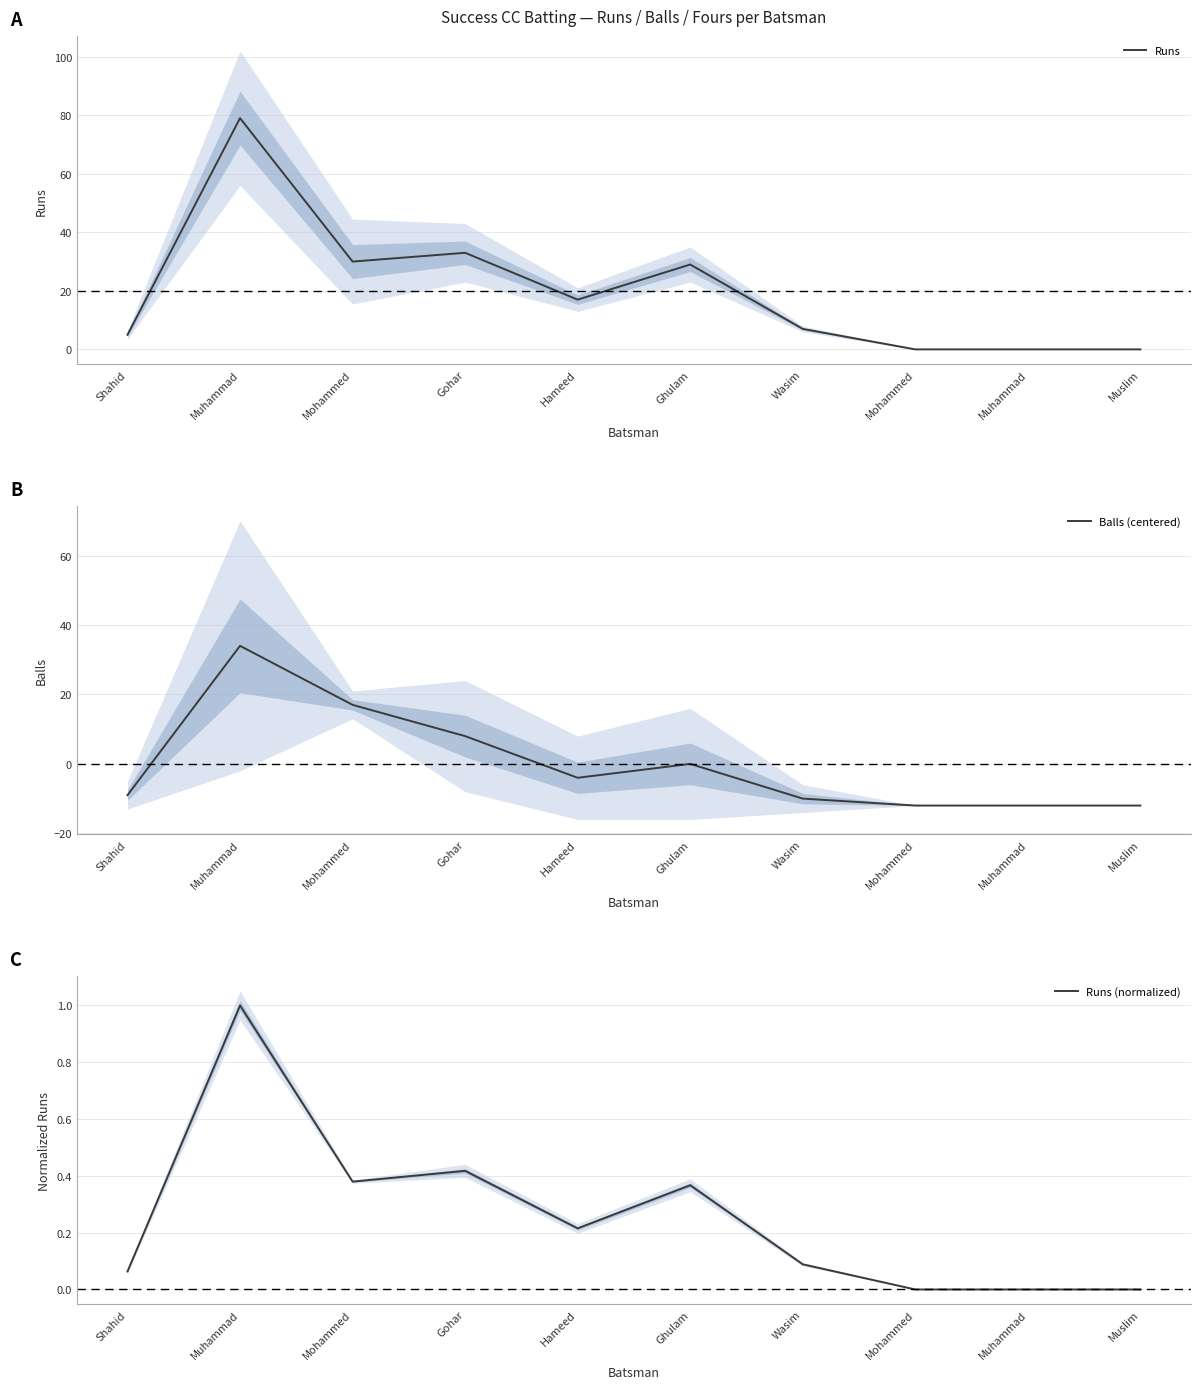

Does the chart display data point markers on the line(s)?

No